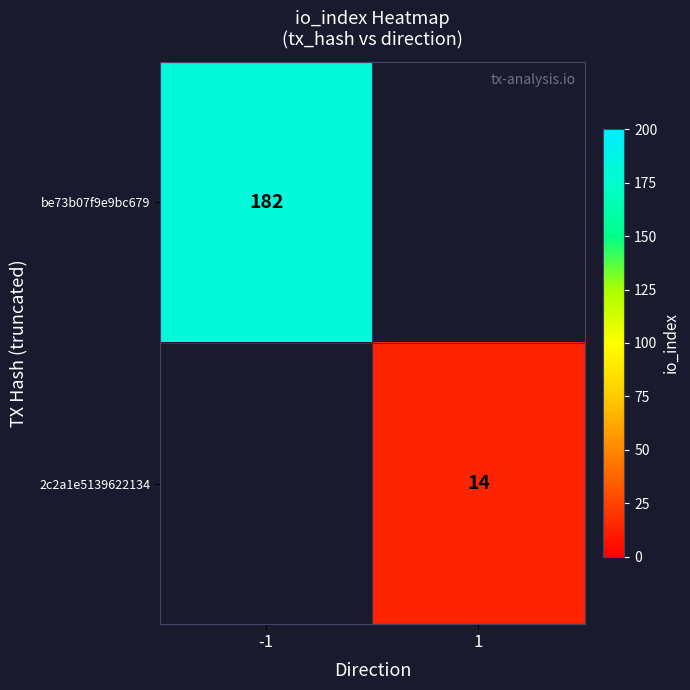

The 2c2a1e5139622134 series shows 10 at 1. True or false?

False